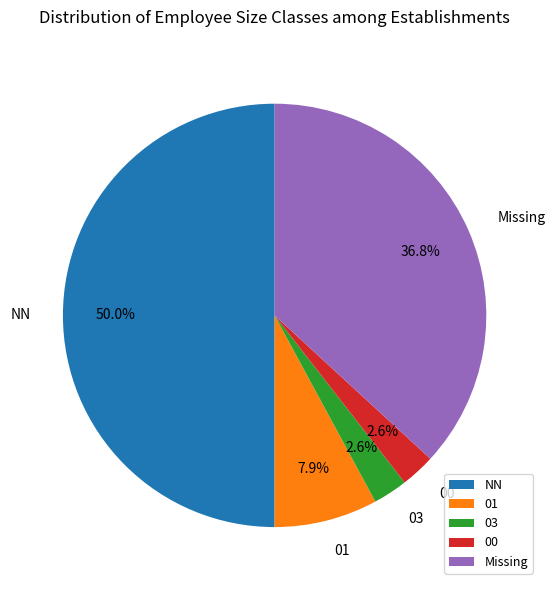

The 01 slice represents 19% of the pie. True or false?

False